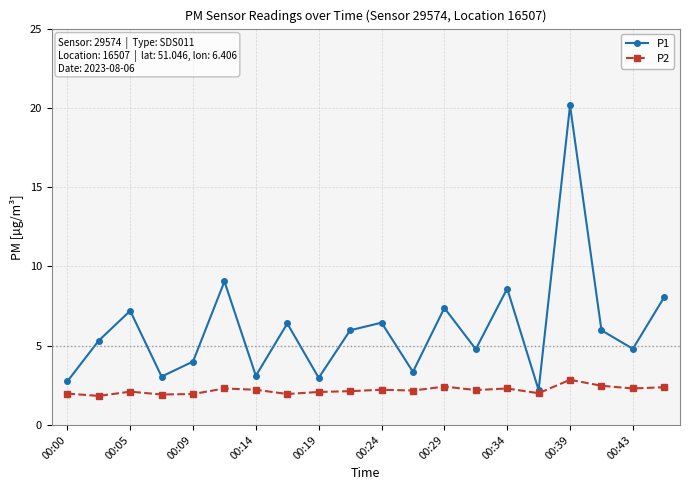

Rank the series by their average value, from lowest to highest.

P2, P1